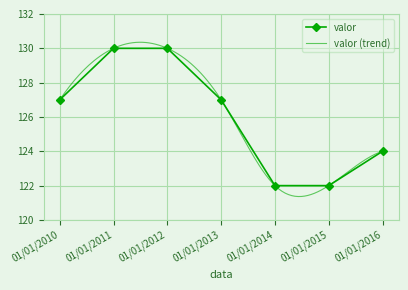

Which label corresponds to the smallest value in the chart?

01/01/2014